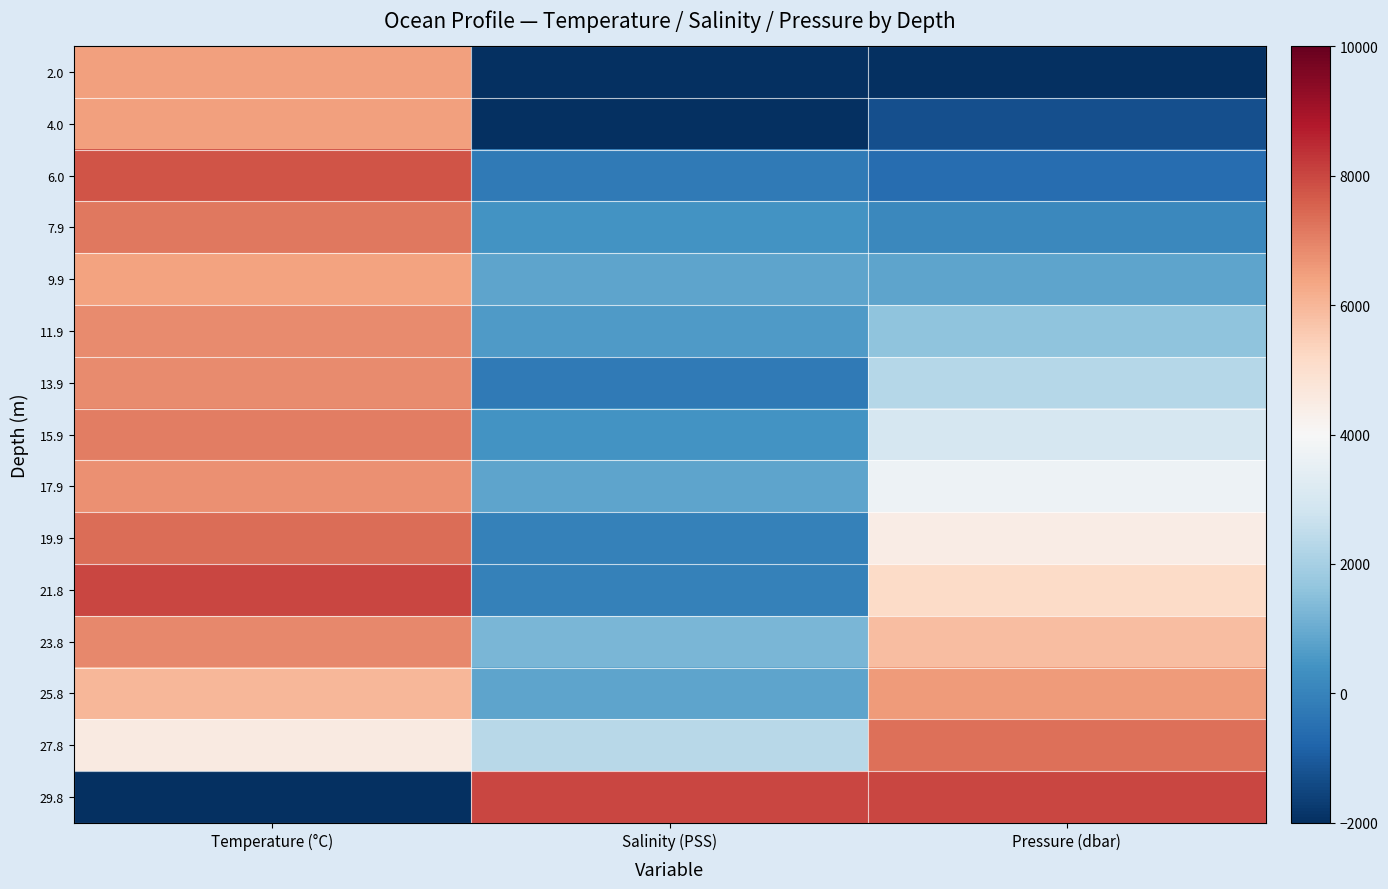

Reading left to right, transcribe all the data shown in this chart.

2.0: Temperature (°C)=6466.9	Salinity (PSS)=-2000.0	Pressure (dbar)=-2000.0
4.0: Temperature (°C)=6466.9	Salinity (PSS)=-2000.0	Pressure (dbar)=-1285.7
6.0: Temperature (°C)=7756.1	Salinity (PSS)=-260.9	Pressure (dbar)=-571.4
7.9: Temperature (°C)=7163.8	Salinity (PSS)=391.3	Pressure (dbar)=142.9
9.9: Temperature (°C)=6432.1	Salinity (PSS)=826.1	Pressure (dbar)=857.1
11.9: Temperature (°C)=6850.2	Salinity (PSS)=608.7	Pressure (dbar)=1571.4
13.9: Temperature (°C)=6850.2	Salinity (PSS)=-260.9	Pressure (dbar)=2285.7
15.9: Temperature (°C)=7059.2	Salinity (PSS)=391.3	Pressure (dbar)=3000.0
17.9: Temperature (°C)=6745.6	Salinity (PSS)=826.1	Pressure (dbar)=3714.3
19.9: Temperature (°C)=7338.0	Salinity (PSS)=-43.5	Pressure (dbar)=4428.6
21.8: Temperature (°C)=8000.0	Salinity (PSS)=-43.5	Pressure (dbar)=5142.9
23.8: Temperature (°C)=6885.0	Salinity (PSS)=1260.9	Pressure (dbar)=5857.1
25.8: Temperature (°C)=5979.1	Salinity (PSS)=826.1	Pressure (dbar)=6571.4
27.8: Temperature (°C)=4550.5	Salinity (PSS)=2347.8	Pressure (dbar)=7285.7
29.8: Temperature (°C)=-2000.0	Salinity (PSS)=8000.0	Pressure (dbar)=8000.0